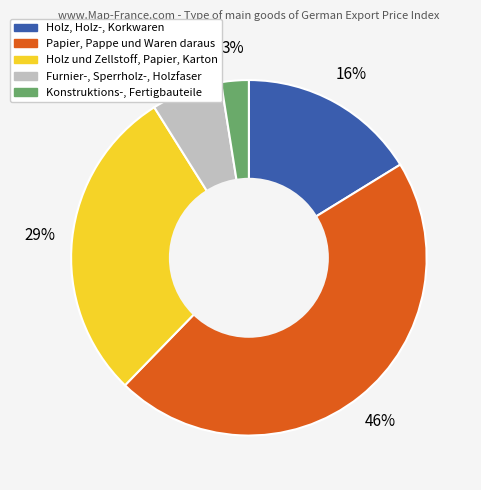

Does Holz, Holz-, Korkwaren represent more than half of the total?

No